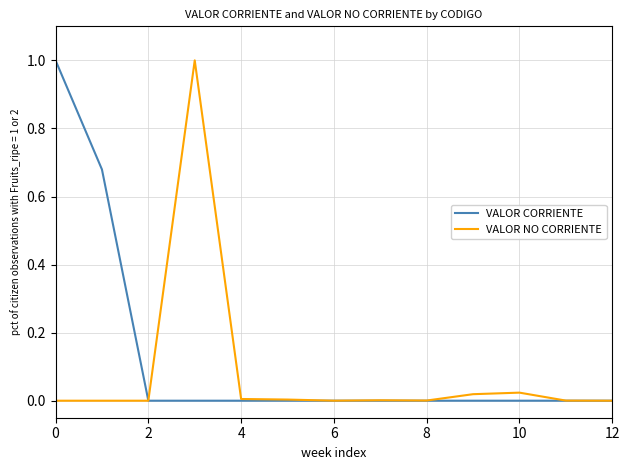

What is the difference between the maximum and minimum values in the VALOR CORRIENTE series?

1.0